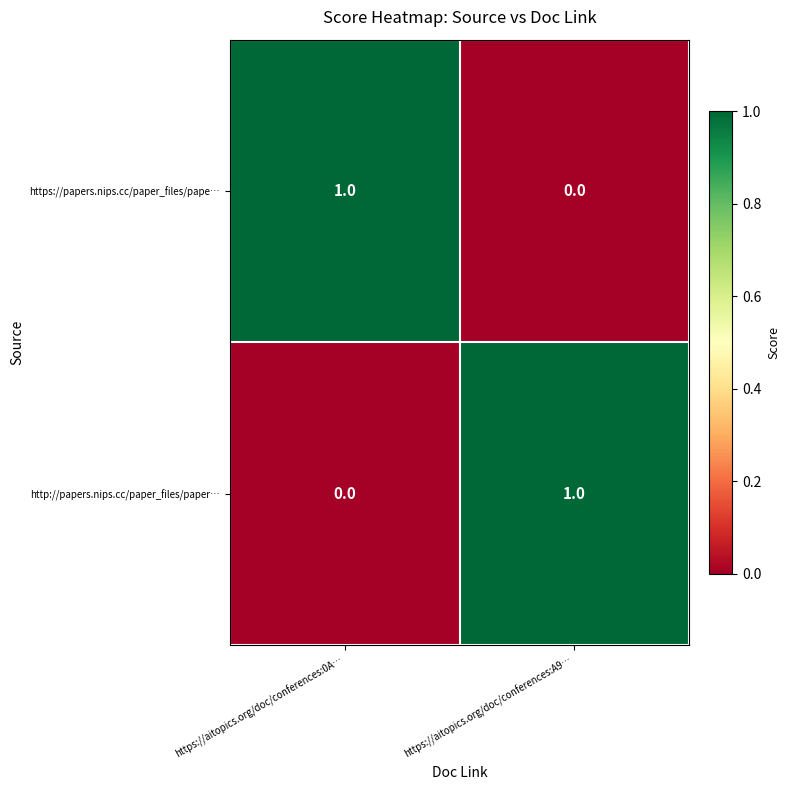

Where is https://papers.nips.cc/paper_files/pape… nearest to the value 0?

https://aitopics.org/doc/conferences:A9…